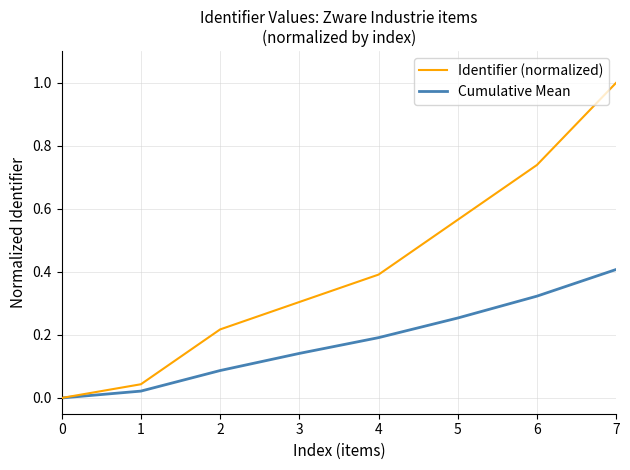

What is the sum of all Identifier (normalized) values?

3.3